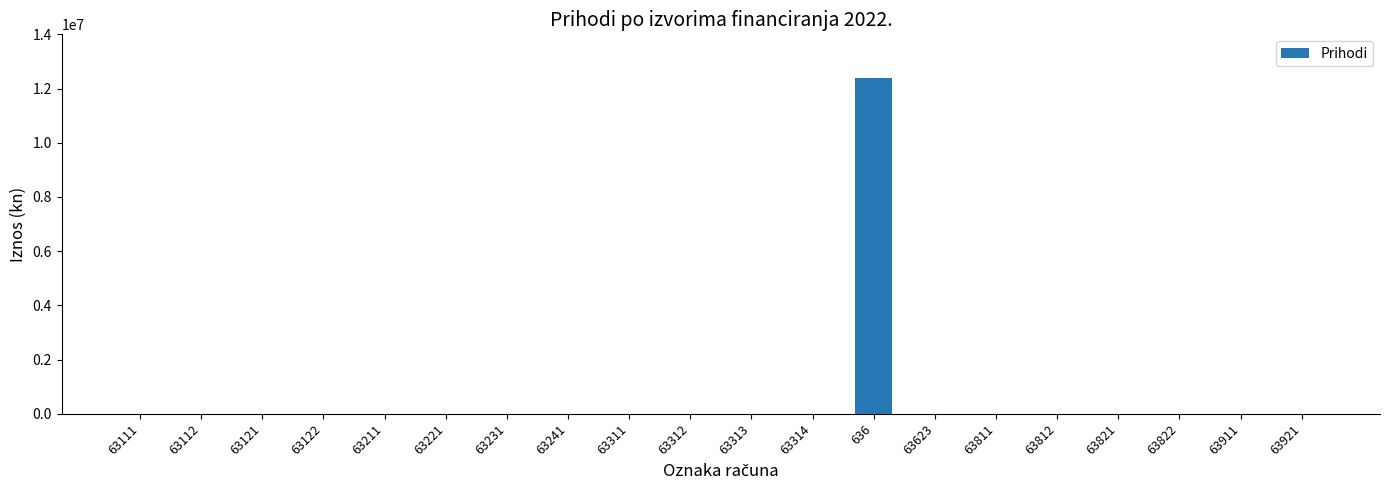

What is the change in value from 63111 to 636?

+12377635